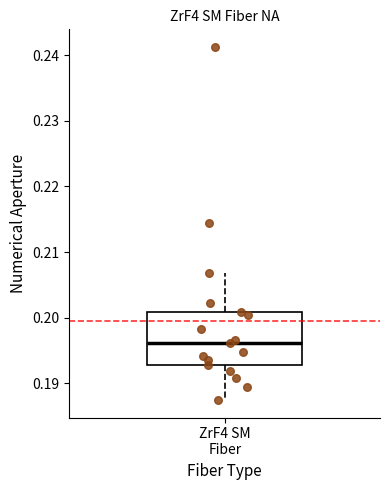

Where is the upper edge of the box for ZrF4 SM Fiber on the y-axis? The values are not printed on the chart, so give them approximately, as read against the axis.

0.201